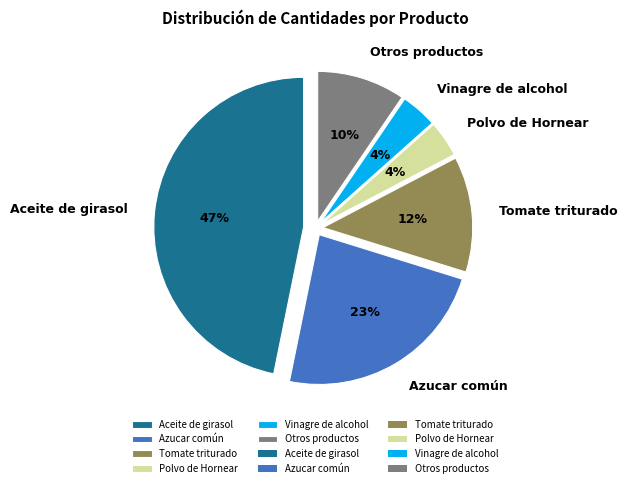

True or false: Polvo de Hornear accounts for 4% of the total.

True